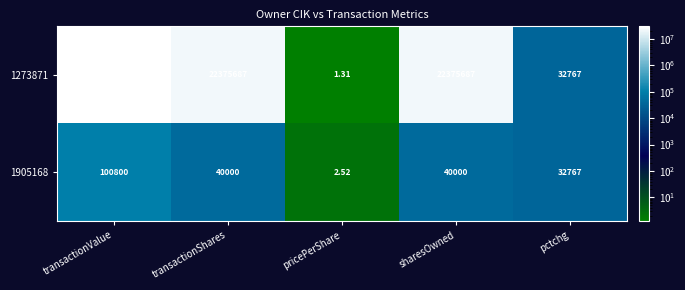

How many series are shown in this chart?

2